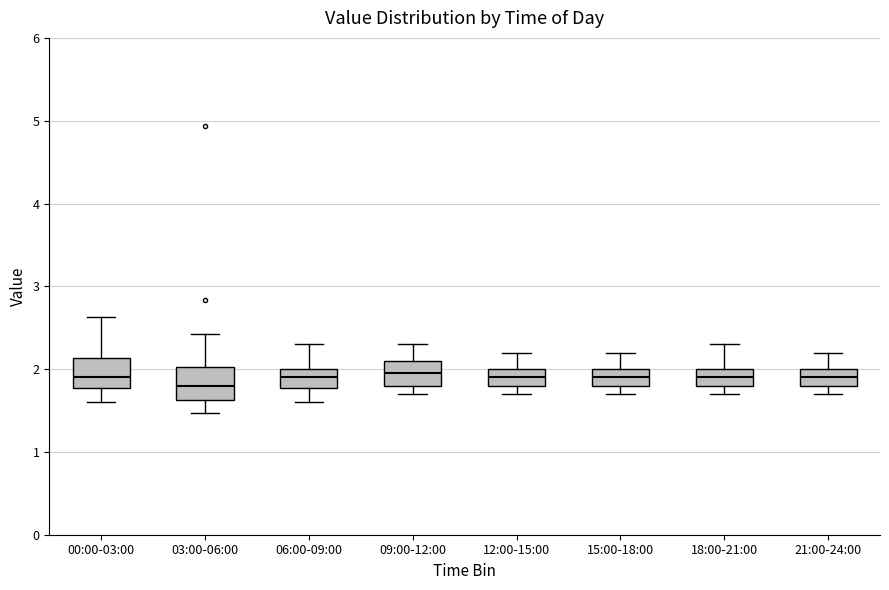

Reading left to right, read every box against the y-axis: the position of its median line, the range the box covers, and the ends of its whiskers. The values are not printed on the chart, so give them approximately, as read against the axis.

00:00-03:00: median 1.9, box 1.8 to 2.1, whiskers 1.6 to 2.6
03:00-06:00: median 1.8, box 1.6 to 2.0, whiskers 1.5 to 2.4
06:00-09:00: median 1.9, box 1.8 to 2.0, whiskers 1.6 to 2.3
09:00-12:00: median 2.0, box 1.8 to 2.1, whiskers 1.7 to 2.3
12:00-15:00: median 1.9, box 1.8 to 2.0, whiskers 1.7 to 2.2
15:00-18:00: median 1.9, box 1.8 to 2.0, whiskers 1.7 to 2.2
18:00-21:00: median 1.9, box 1.8 to 2.0, whiskers 1.7 to 2.3
21:00-24:00: median 1.9, box 1.8 to 2.0, whiskers 1.7 to 2.2